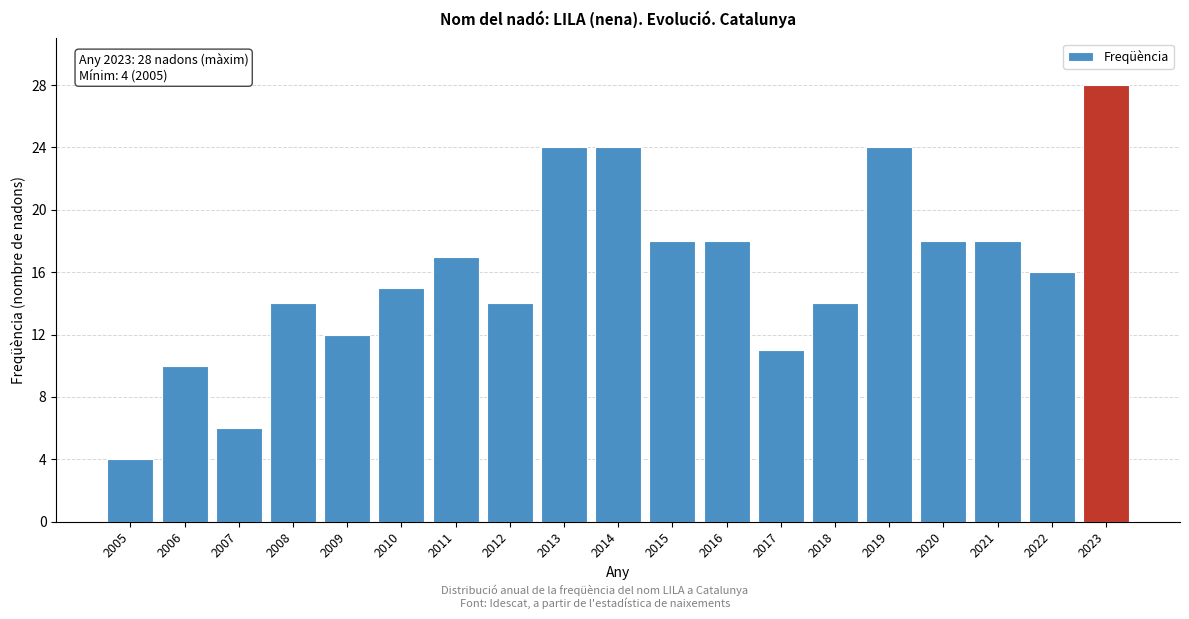

Reading left to right, extract all data points from this chart.

2005=4	2006=10	2007=6	2008=14	2009=12	2010=15	2011=17	2012=14	2013=24	2014=24	2015=18	2016=18	2017=11	2018=14	2019=24	2020=18	2021=18	2022=16	2023=28